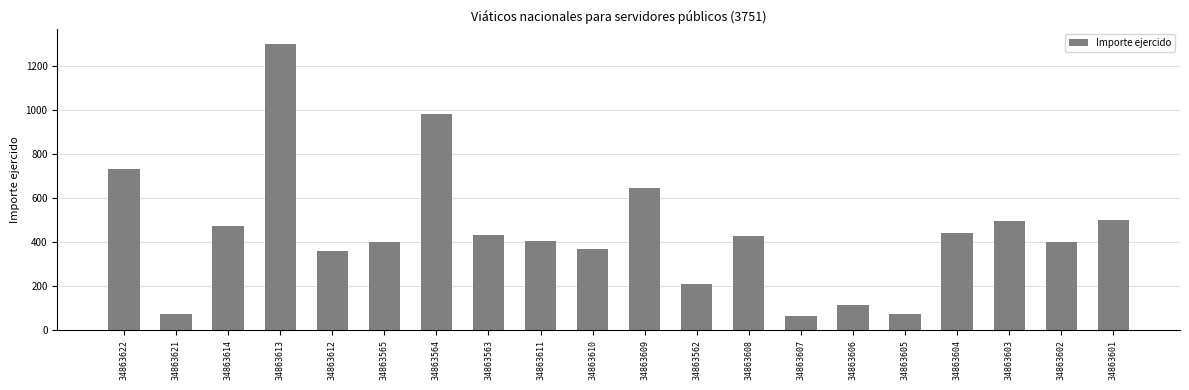

Which has a higher value, 34863602 or 34863608?

34863608